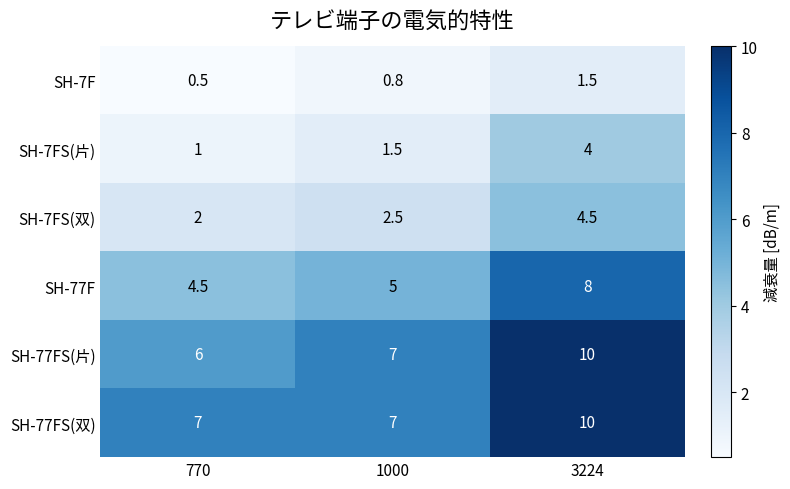

Reading left to right, extract all data points from this chart.

SH-7F: 0.5	0.8	1.5
SH-7FS(片): 1.0	1.5	4.0
SH-7FS(双): 2.0	2.5	4.5
SH-77F: 4.5	5.0	8.0
SH-77FS(片): 6.0	7.0	10.0
SH-77FS(双): 7.0	7.0	10.0